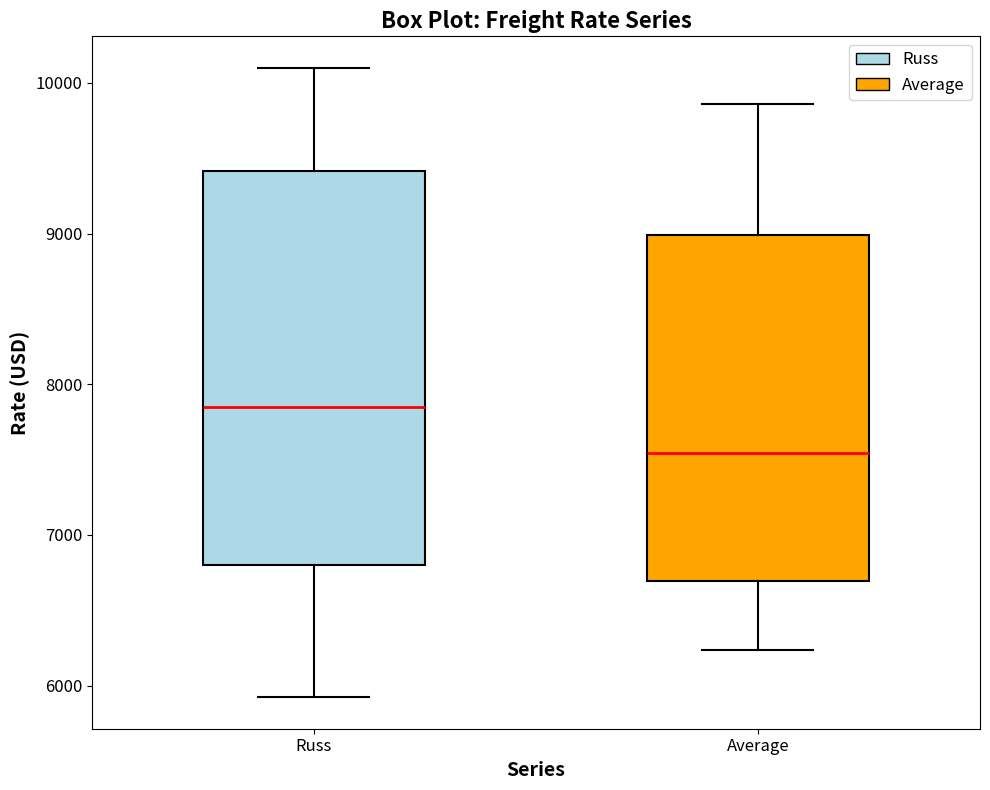

Which box is the tallest, from its lower edge to its upper edge?

Russ